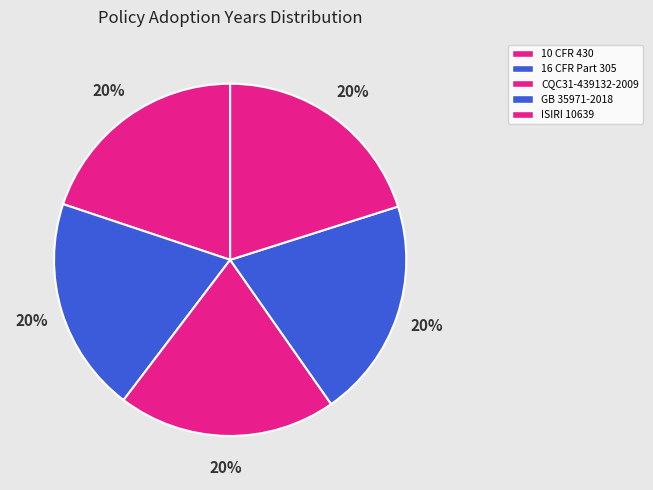

What is the largest slice in the pie chart?

GB 35971-2018